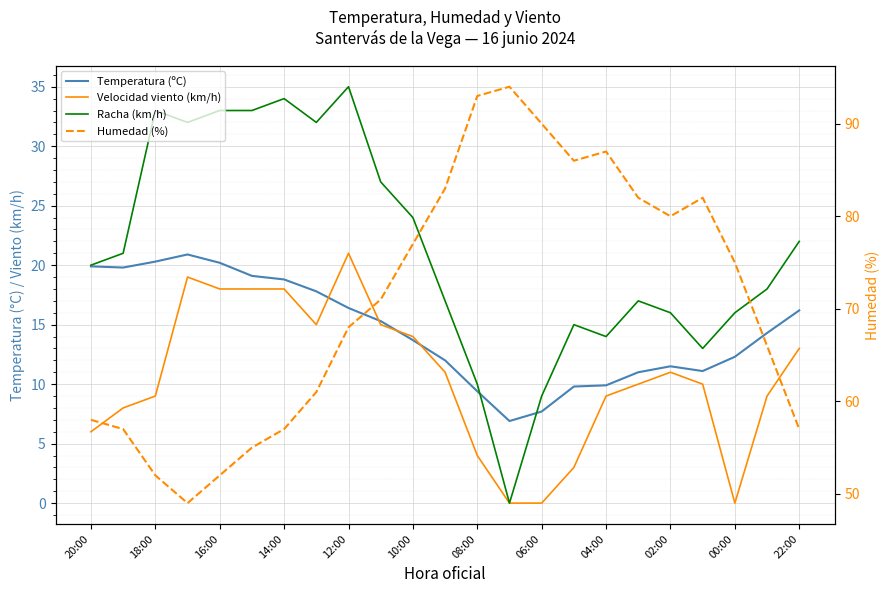

How many interior local valleys does the Temperatura (ºC) series have?

3